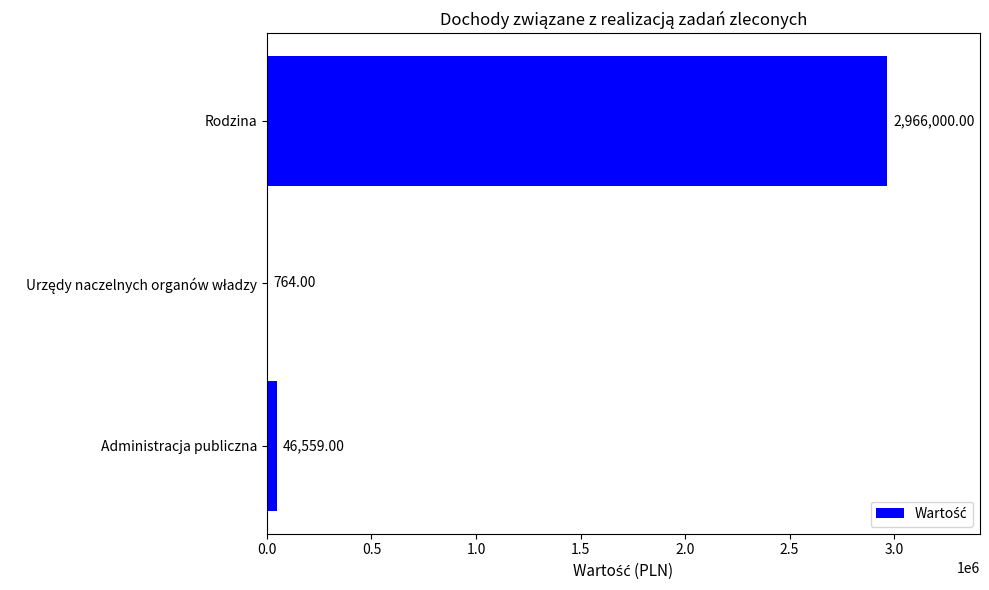

Where is the data nearest to the value 1483382?

Administracja publiczna